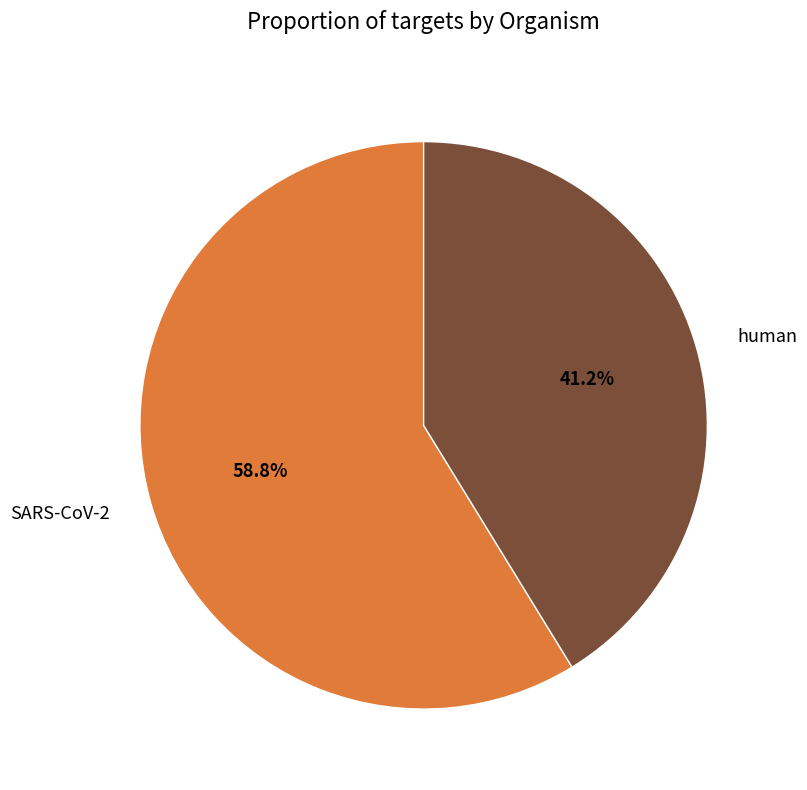

To the nearest percent, what is the combined percentage of SARS-CoV-2 and human?

100%